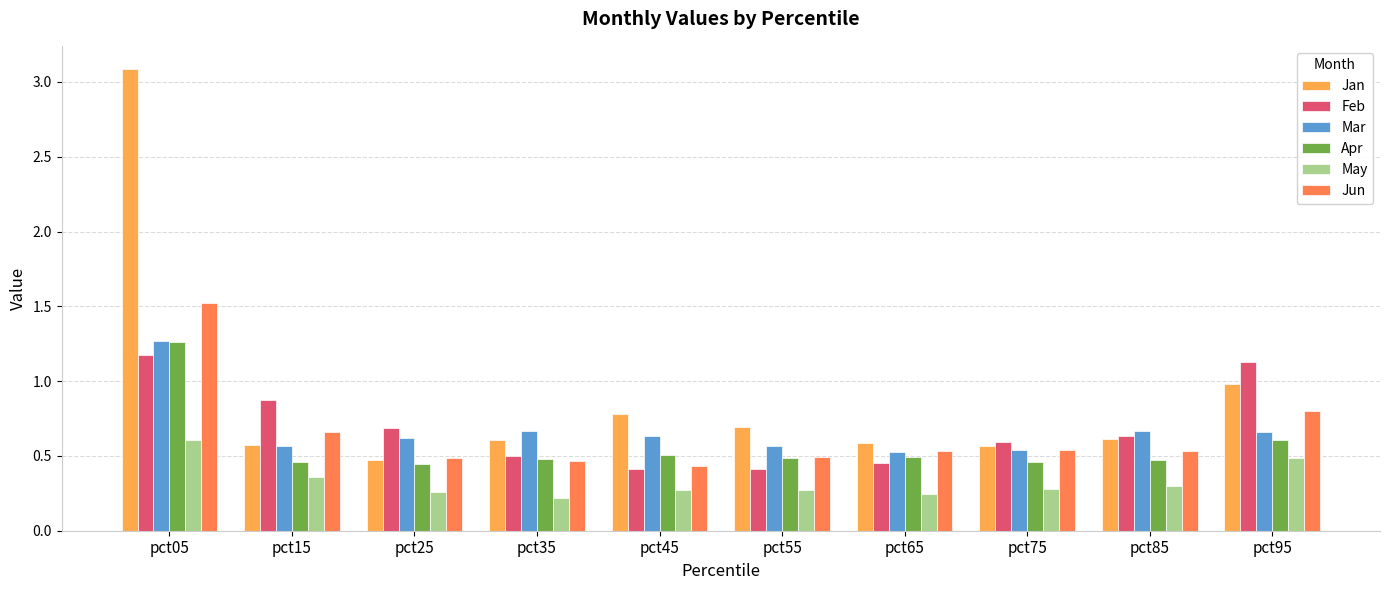

What is the difference between the maximum and minimum values in the Apr series?

0.8